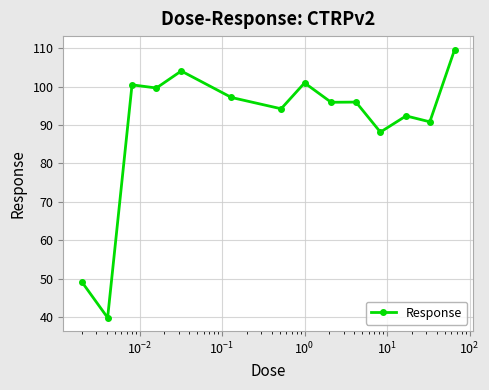

What is the value of the 3rd point from the left?

100.5